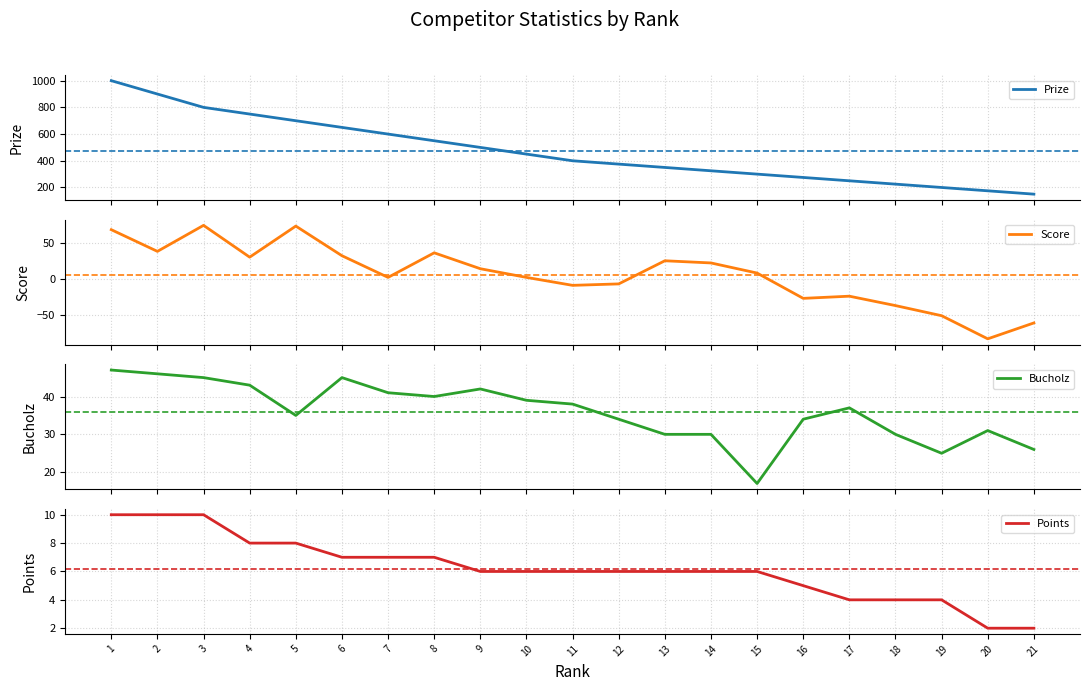

What is the smallest value displayed?

-83